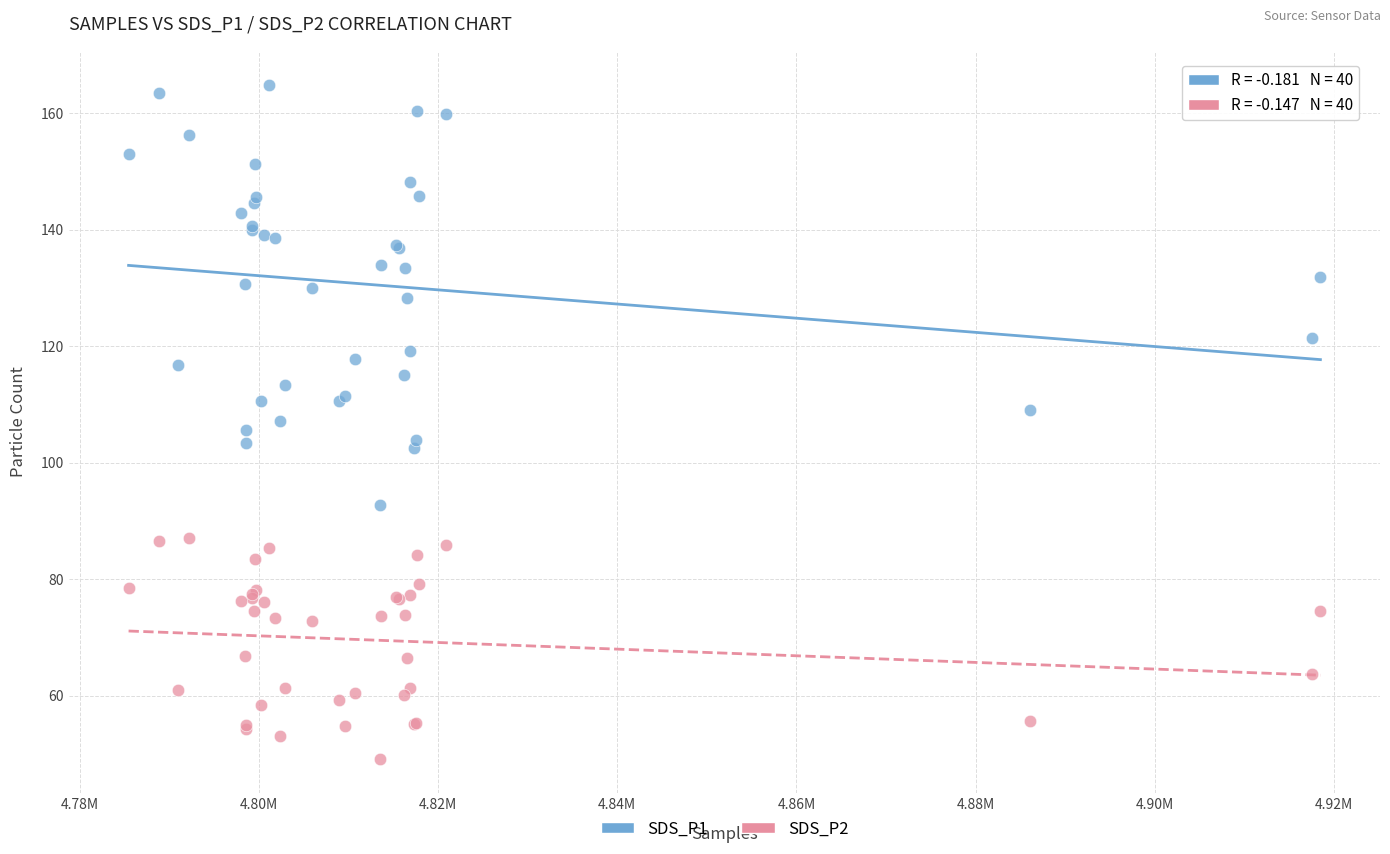

What is the X range (max minus min) for the scatter plot?

133052.0